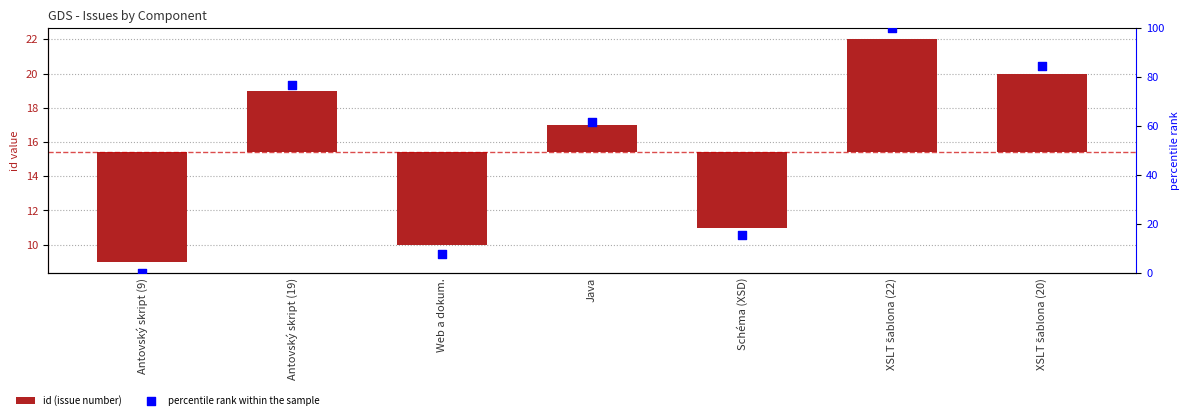

Which series has the largest total across all categories?

percentile rank within the sample